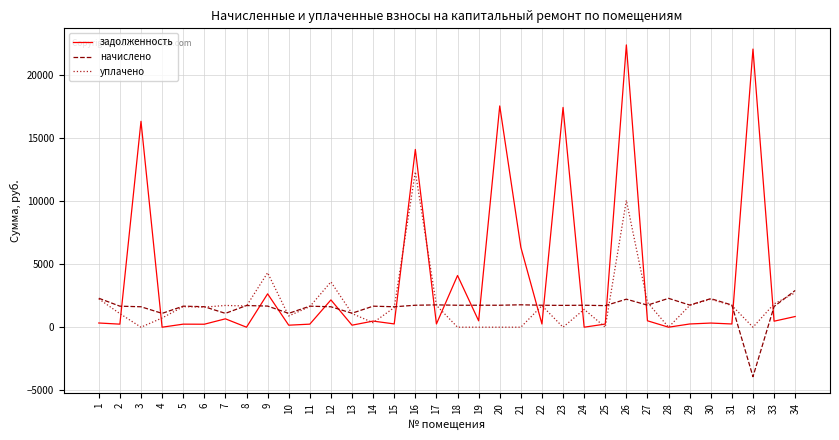

How many series are shown in this chart?

3